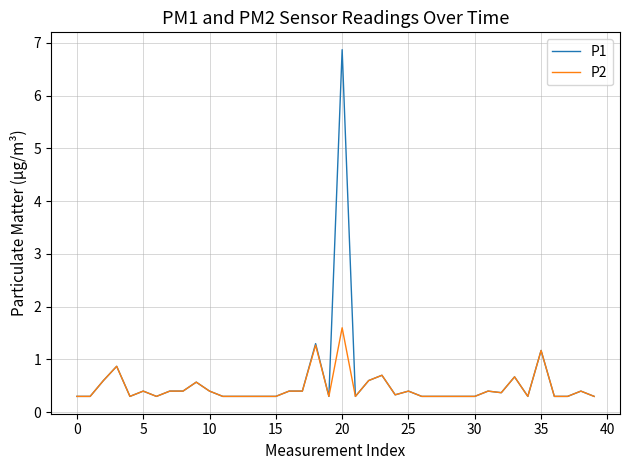

Which series has the largest range (max minus min)?

P1